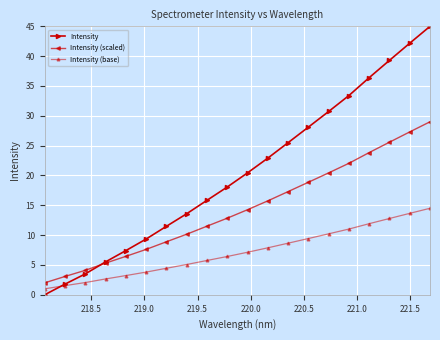

Rank the series by their average value, from lowest to highest.

Intensity (base), Intensity (scaled), Intensity